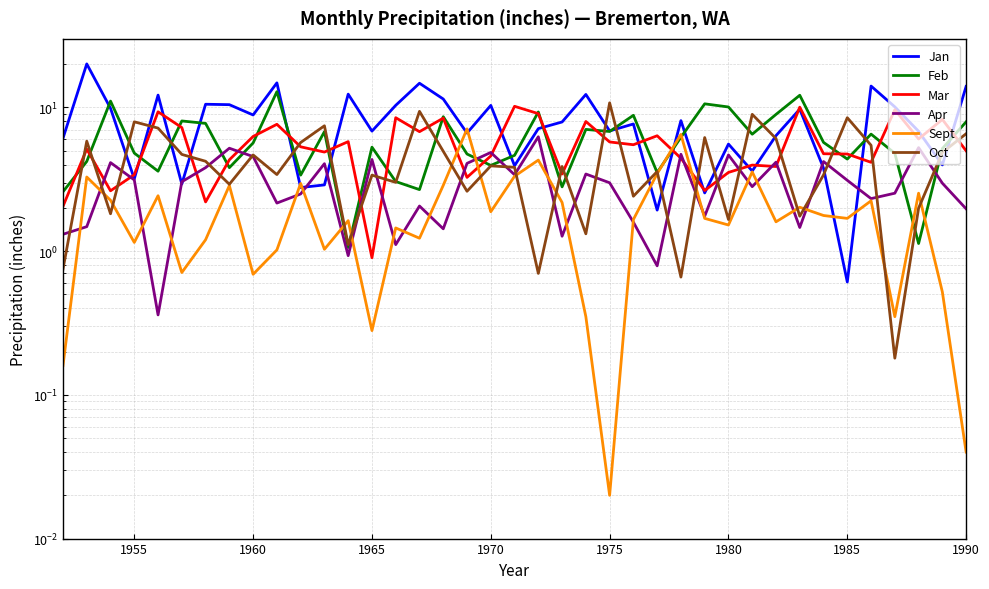

Between 1956 and 1981, which series saw the biggest shift?

Jan